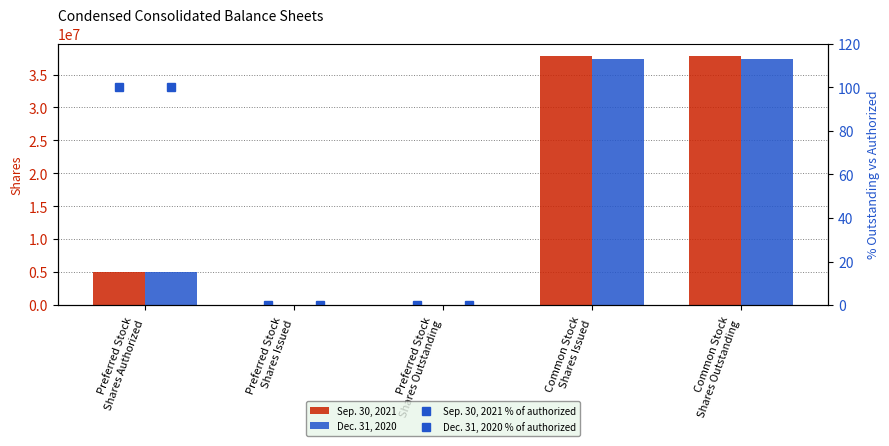

Between Preferred Stock
Shares Outstanding and Preferred Stock
Shares Authorized, which is larger?

Preferred Stock
Shares Authorized